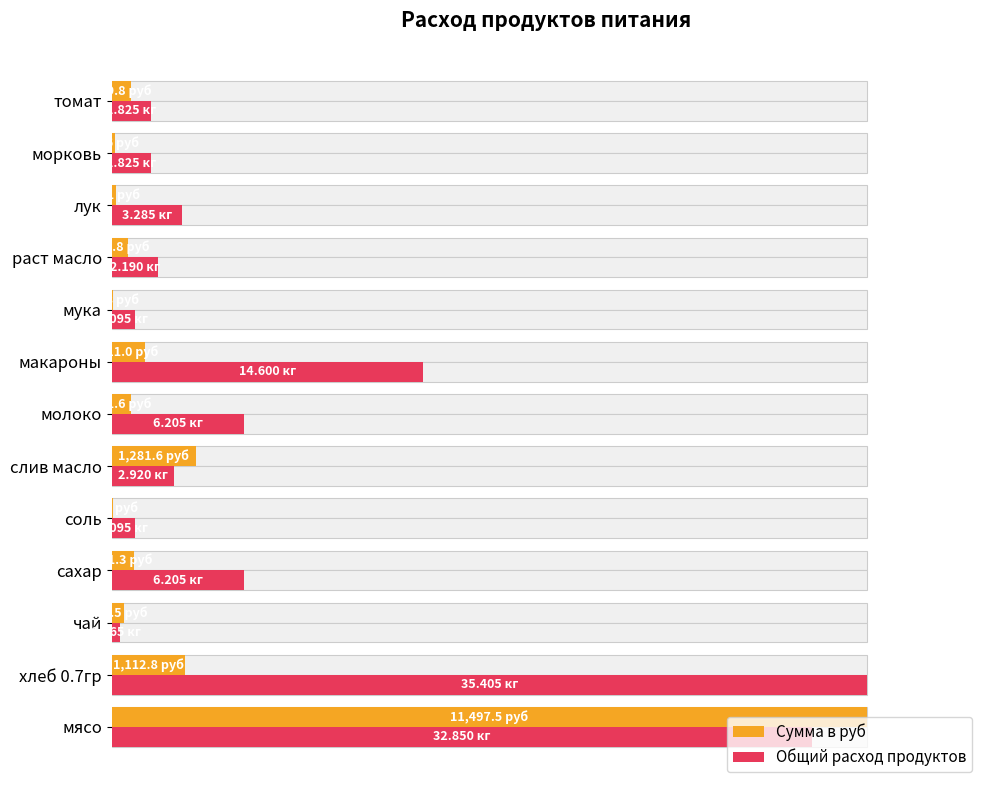

Rank the series at чай from lowest to highest value.

Общий расход продуктов, Сумма в руб